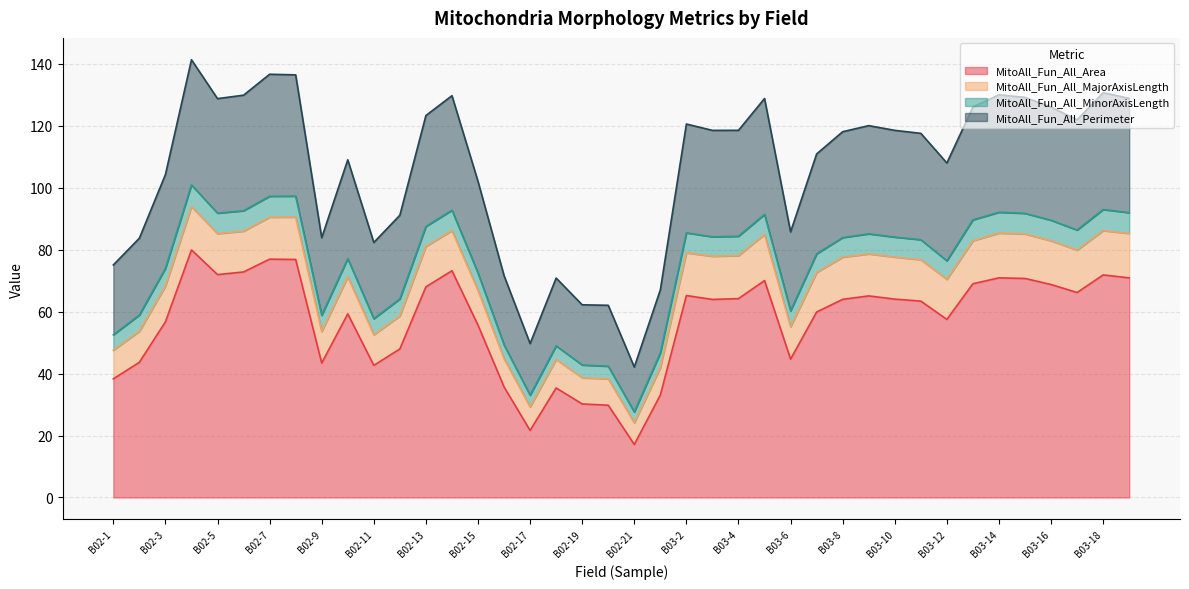

At which label does MitoAll_Fun_All_Area reach its minimum?

B02-21